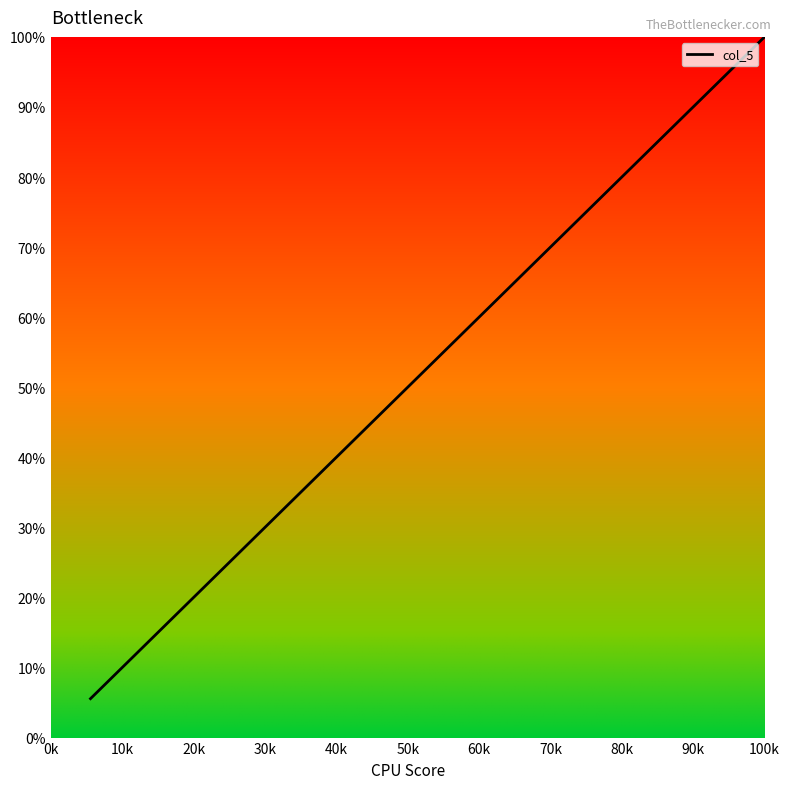

What is the minimum value shown in the chart?

5.6